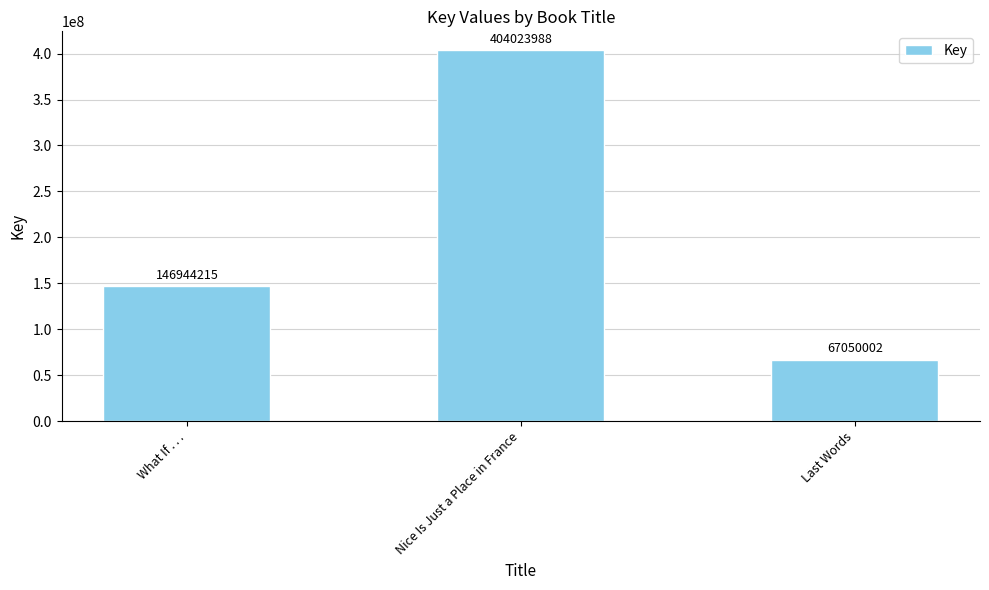

Where is the data nearest to the value 235536995?

What If . . .